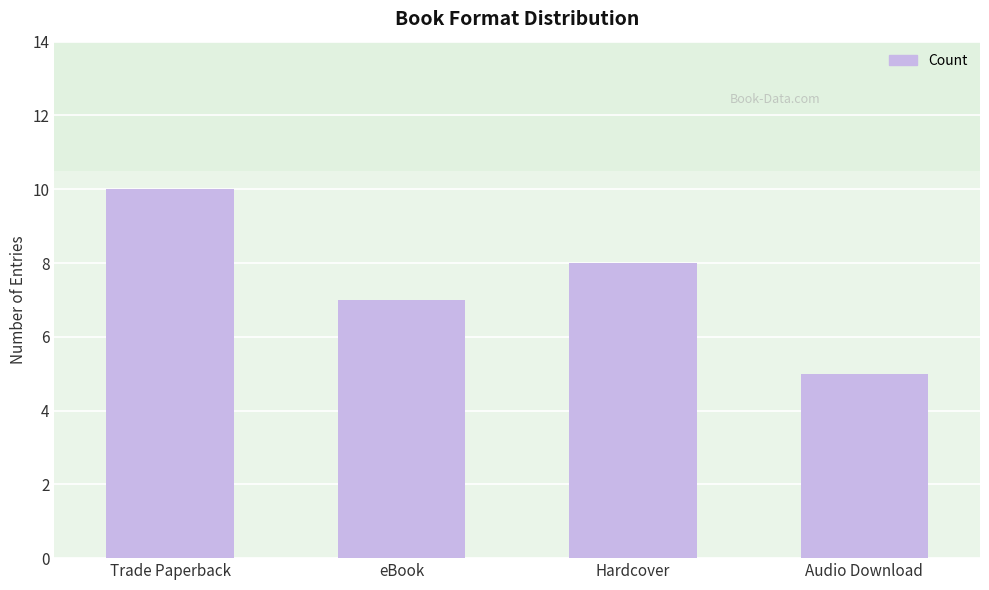

Which category has the lowest value across all series?

Audio Download